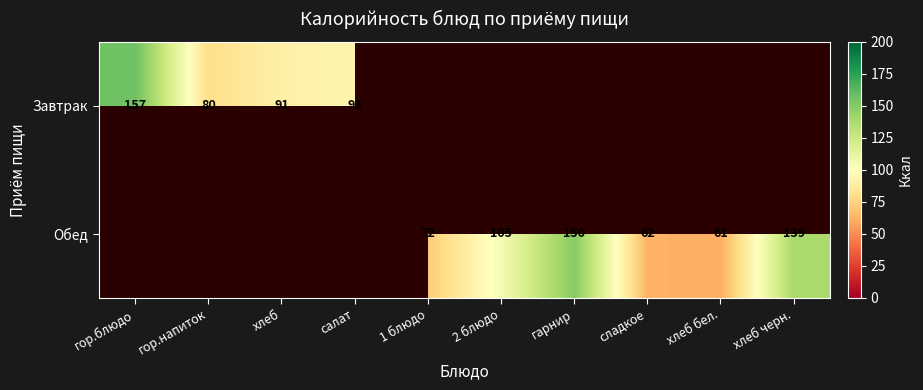

The Обед series shows 105 at 2 блюдо. True or false?

True